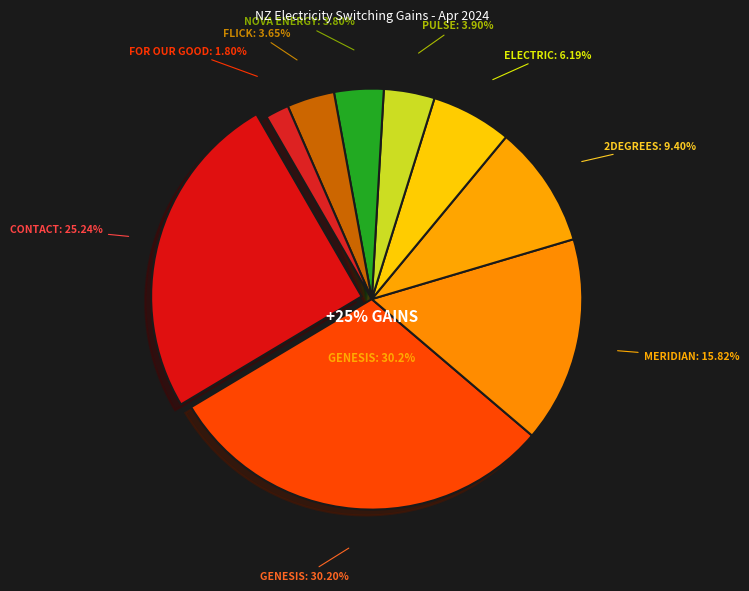

What percentage is the Meridian Energy slice, to the nearest percent?

16%